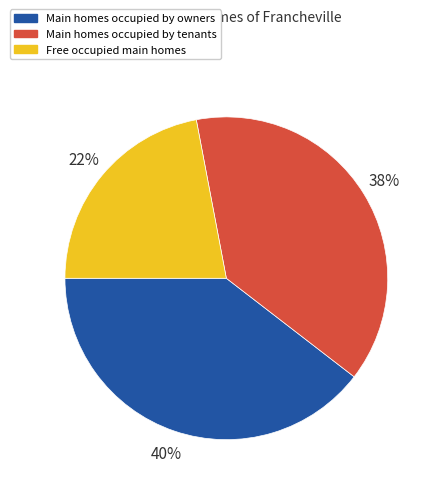

To the nearest percent, what is the difference between the largest and smallest slice percentages?

18%